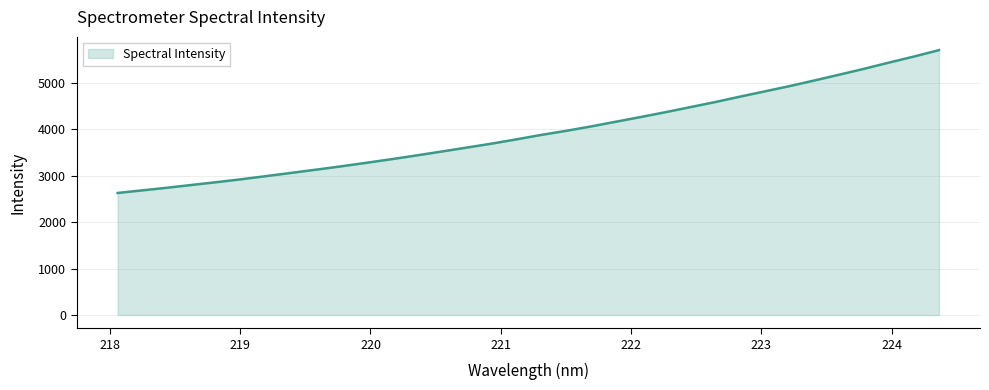

What is the difference between the maximum and minimum values?

3073.9